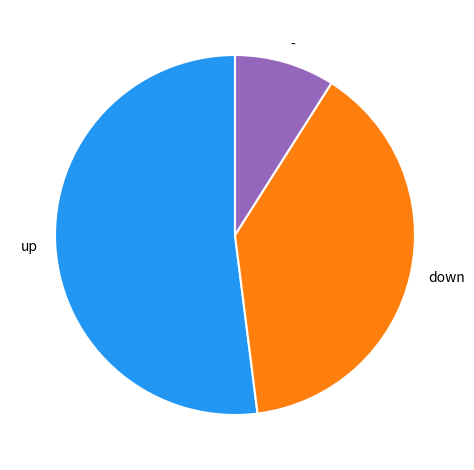

Which category has the smallest portion of the pie?

-